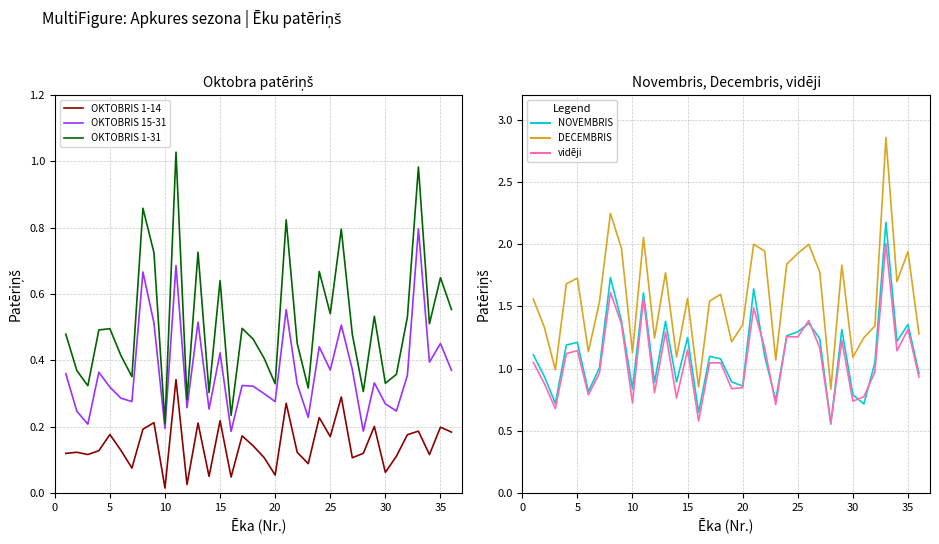

What is the maximum value for vidēji?

2.0